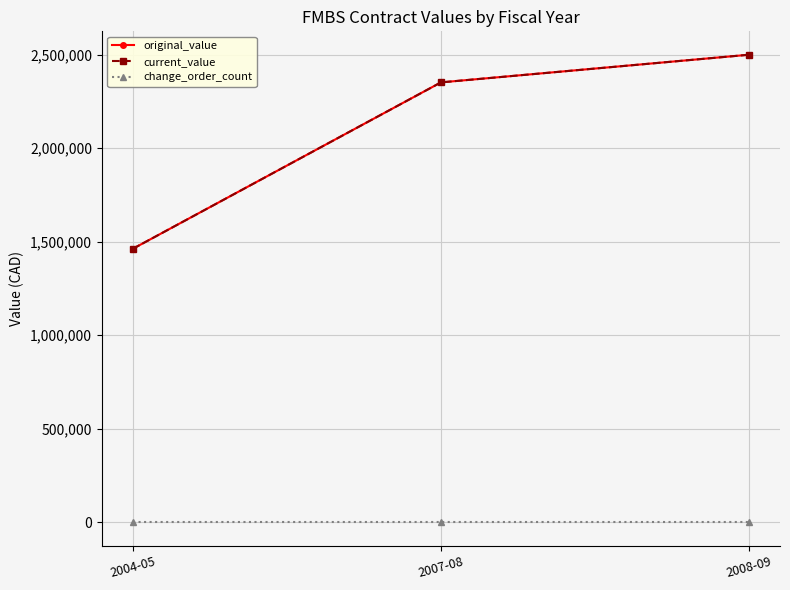

Does the chart have visible grid lines?

Yes